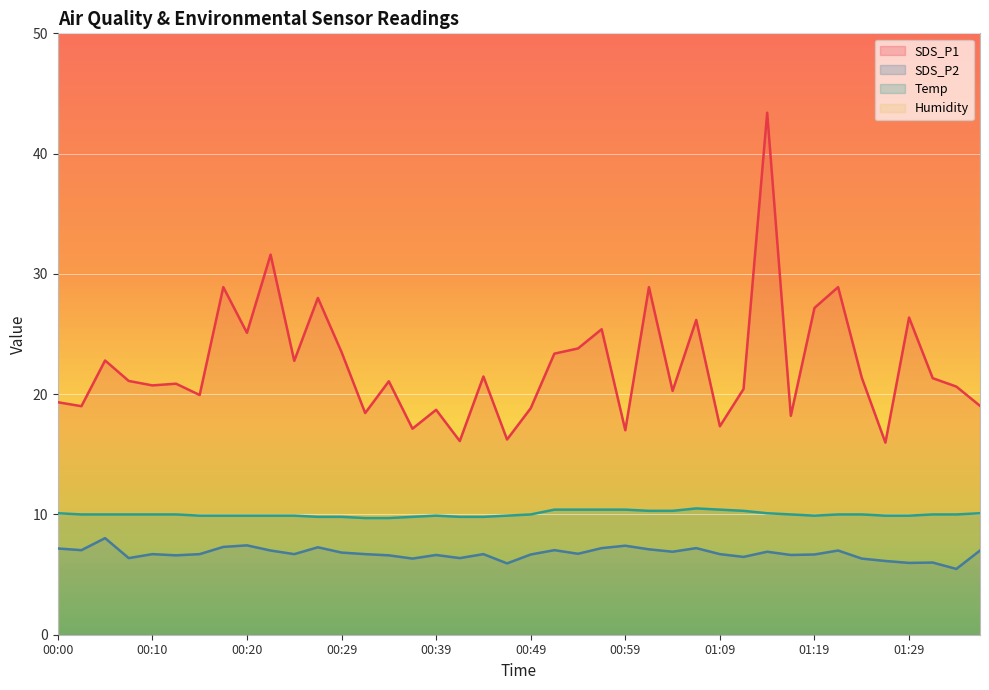

What position from the left is 00:47?

20